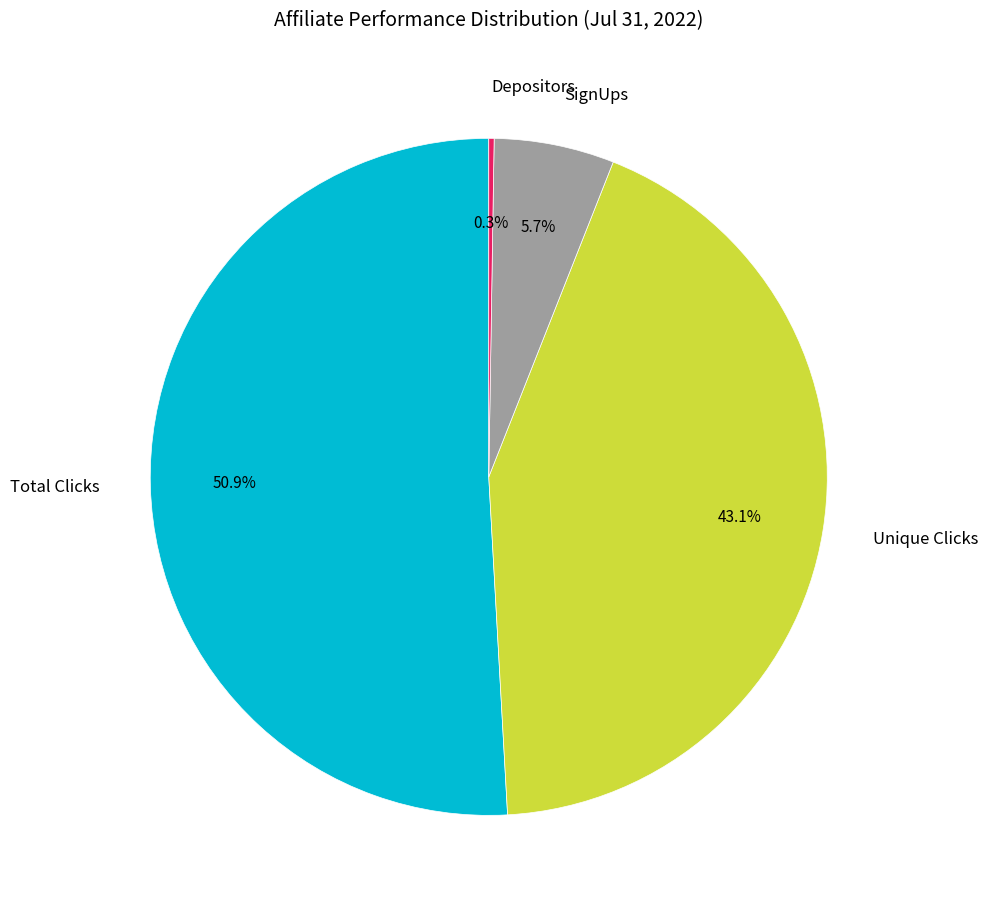

What is the ratio of the value at Unique Clicks to the value at Total Clicks?

0.8